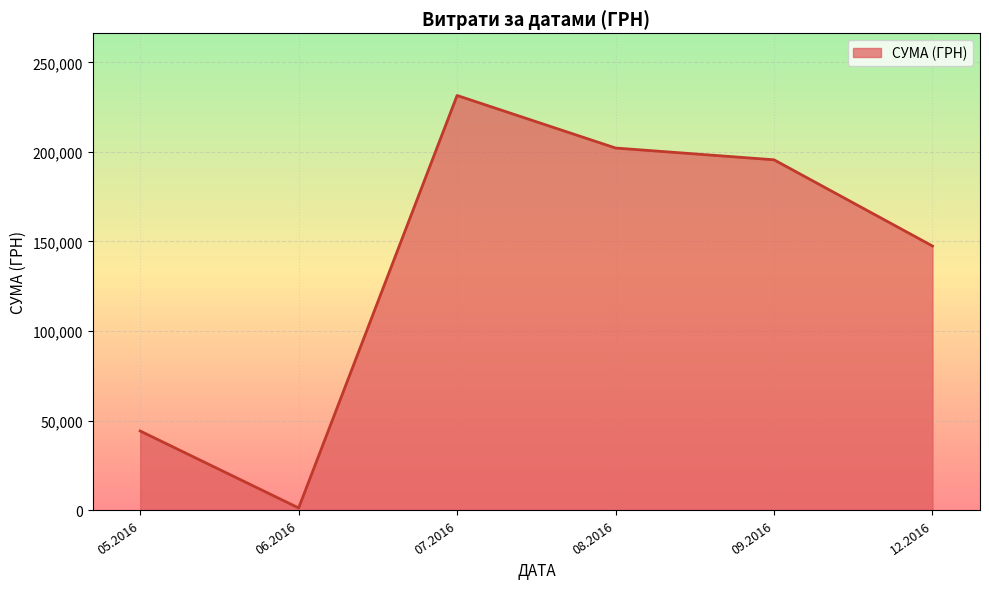

Does the chart display data point markers on the line(s)?

No